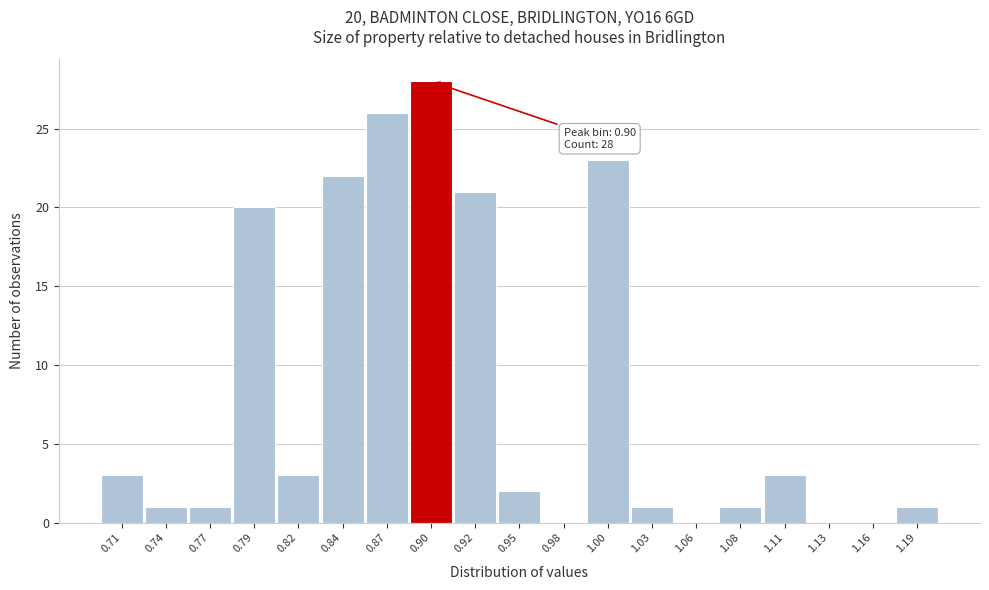

Over which range of the x-axis is the bar tallest?

0.885 to 0.910